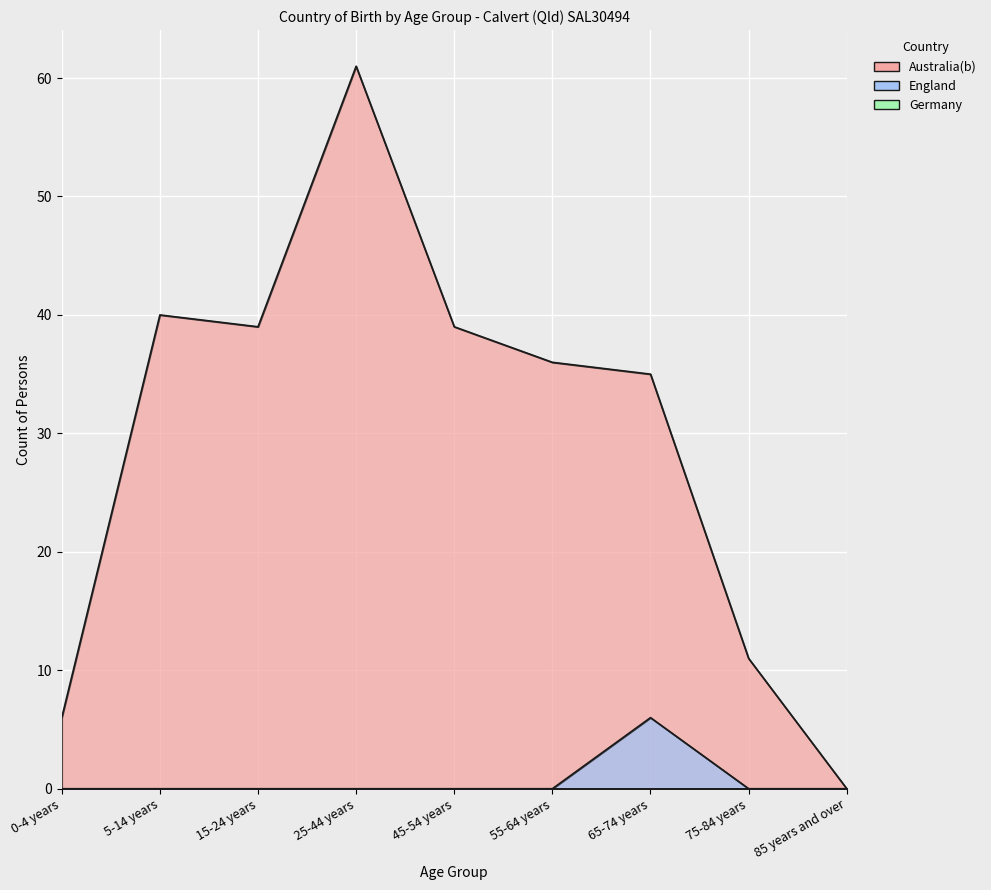

The value of England at 55-64 years is -4. True or false?

False